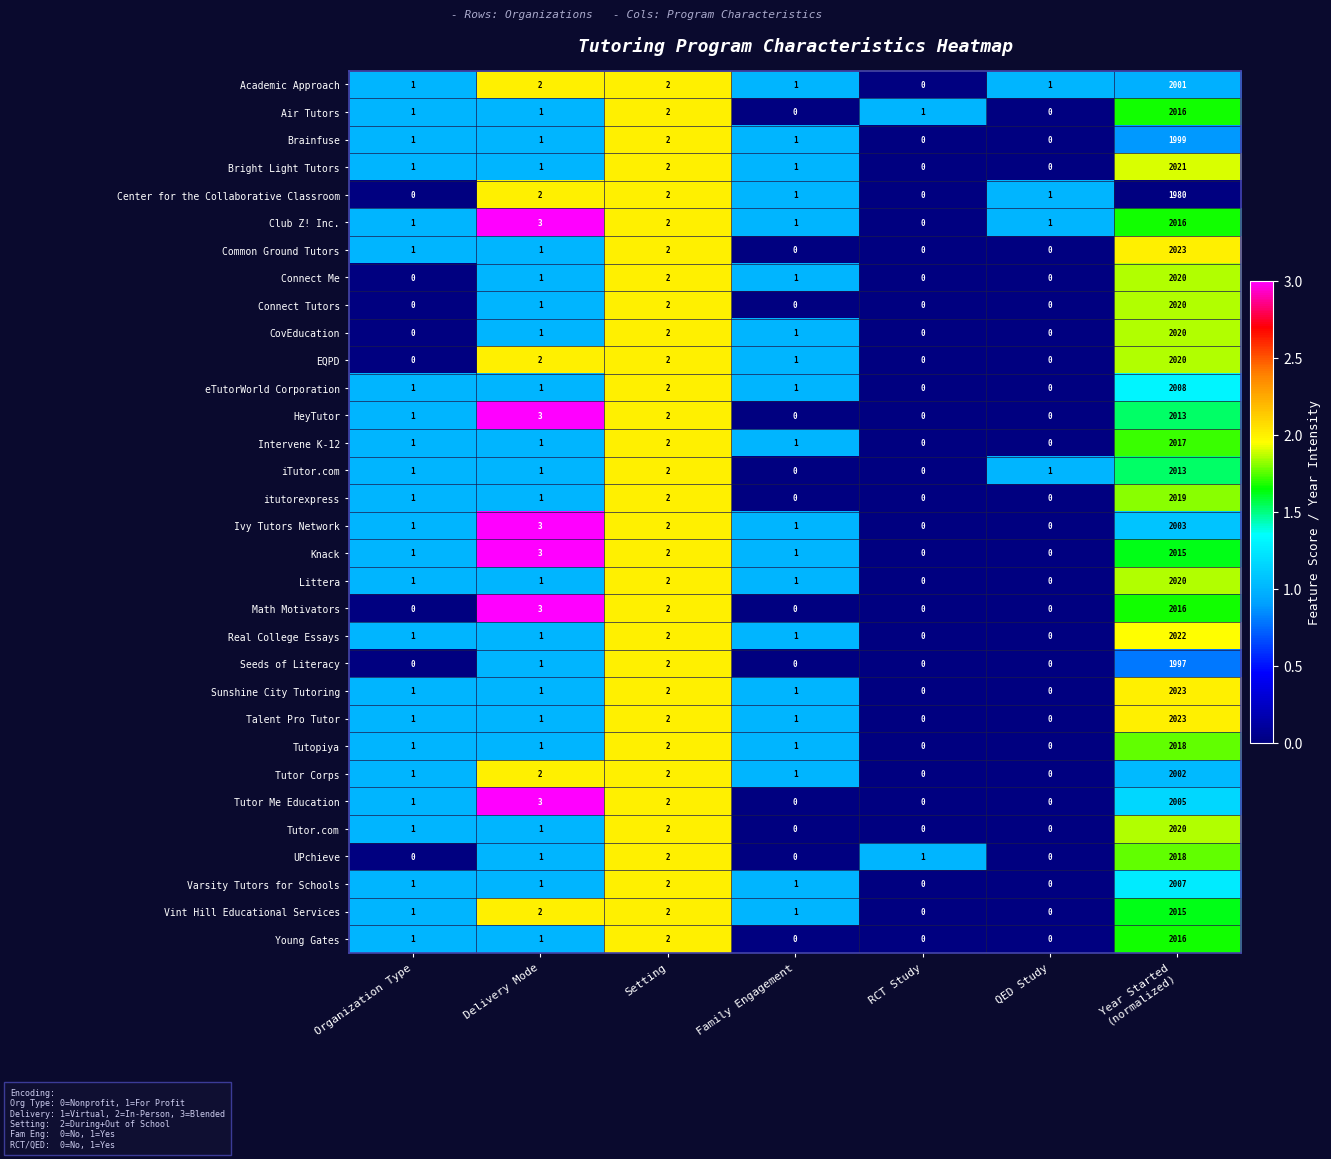

Where is Club Z! Inc. nearest to the value 1008?

Delivery Mode